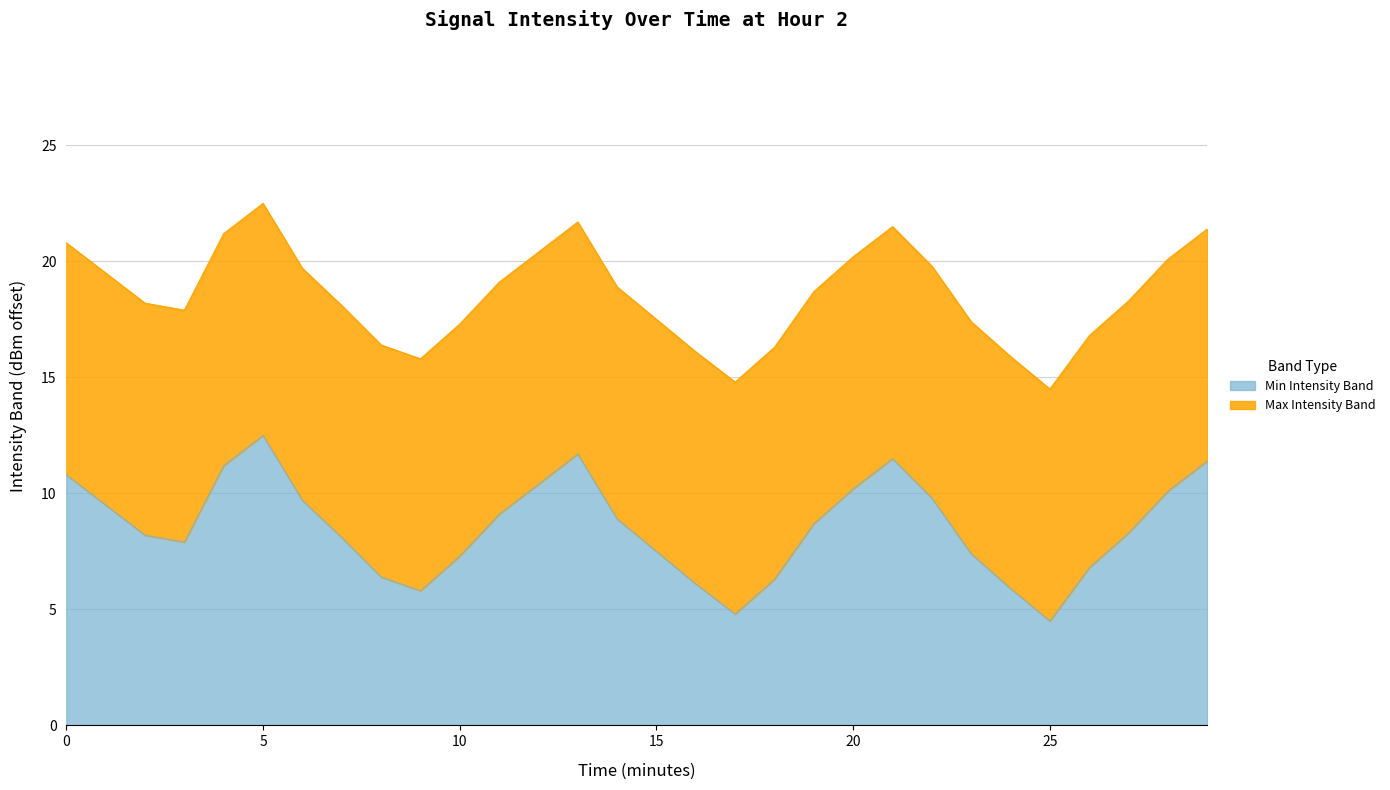

Which category has the highest value in the Min Intensity Band series?

5